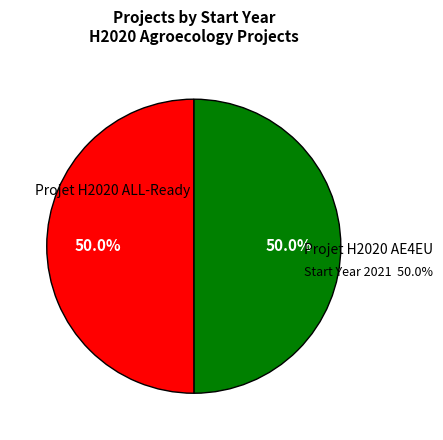

What portion of the pie excludes Projet H2020 ALL-Ready?

50.0%